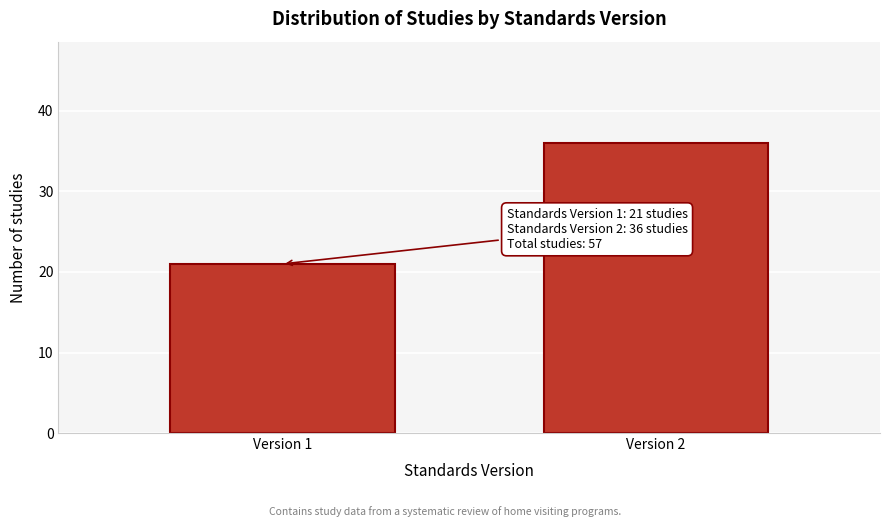

Reading left to right, list all the values displayed in this chart.

21	36